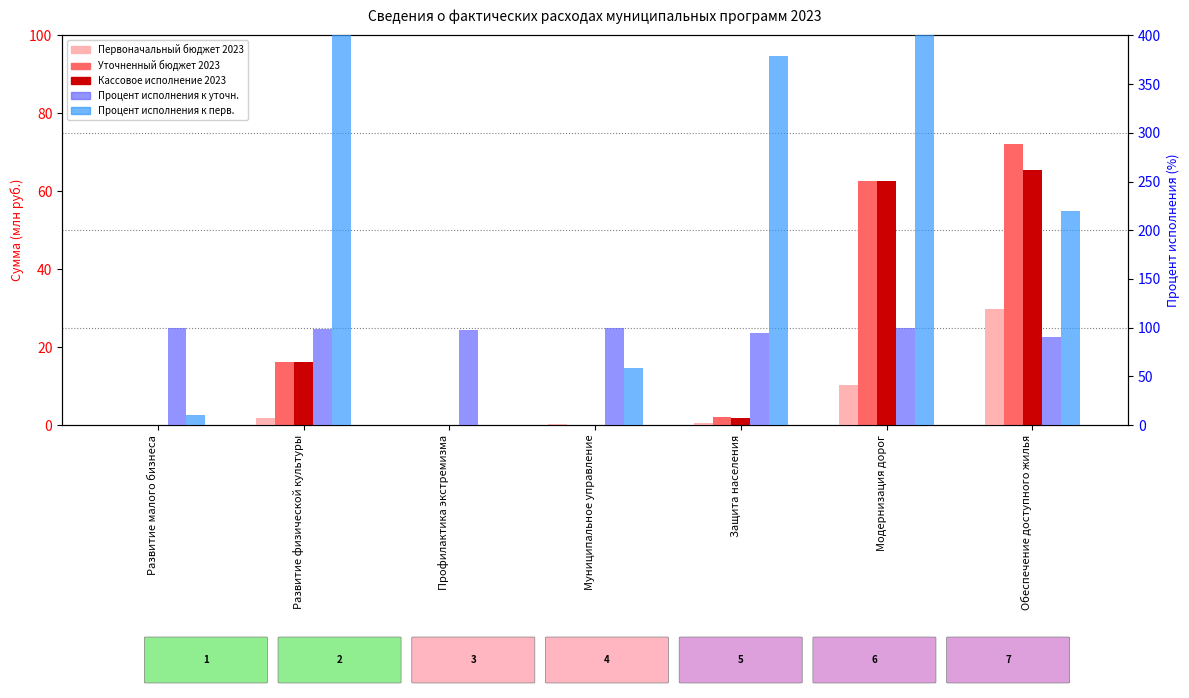

Does the chart contain stacked bars?

No